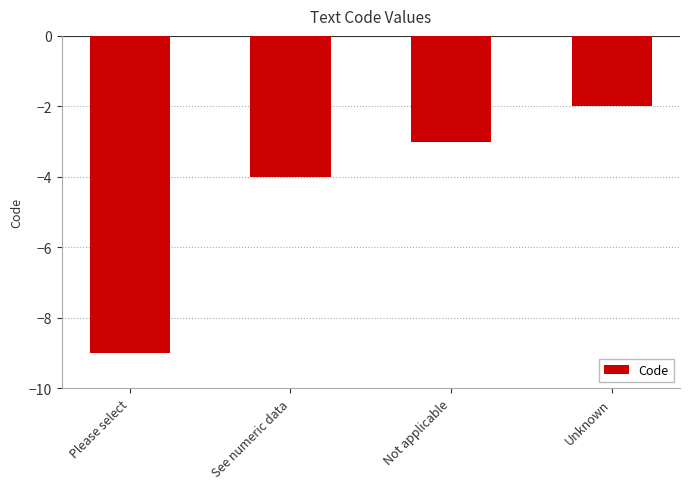

Reading left to right, extract all data points from this chart.

-9	-4	-3	-2